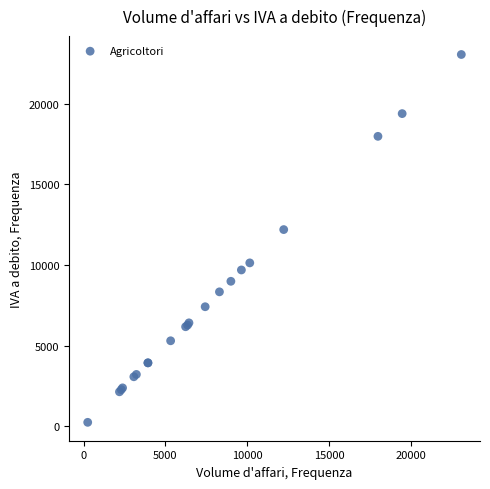

What Y value in the scatter plot is closest to 11645?

12193